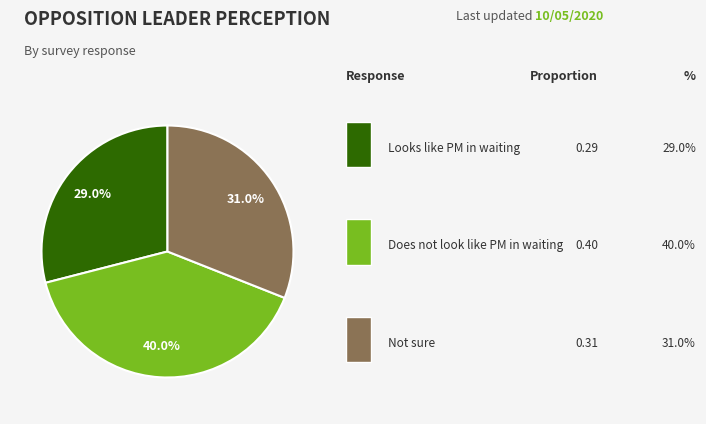

How many segments does this pie chart have?

3